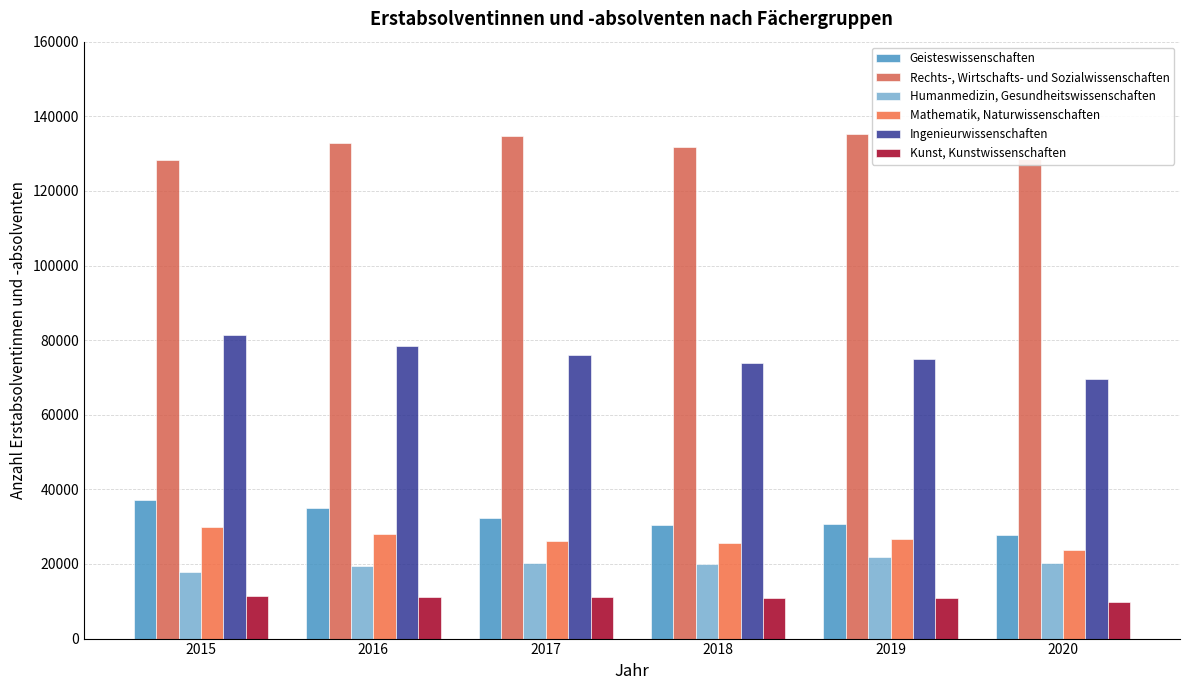

Count the number of data series in this chart.

6